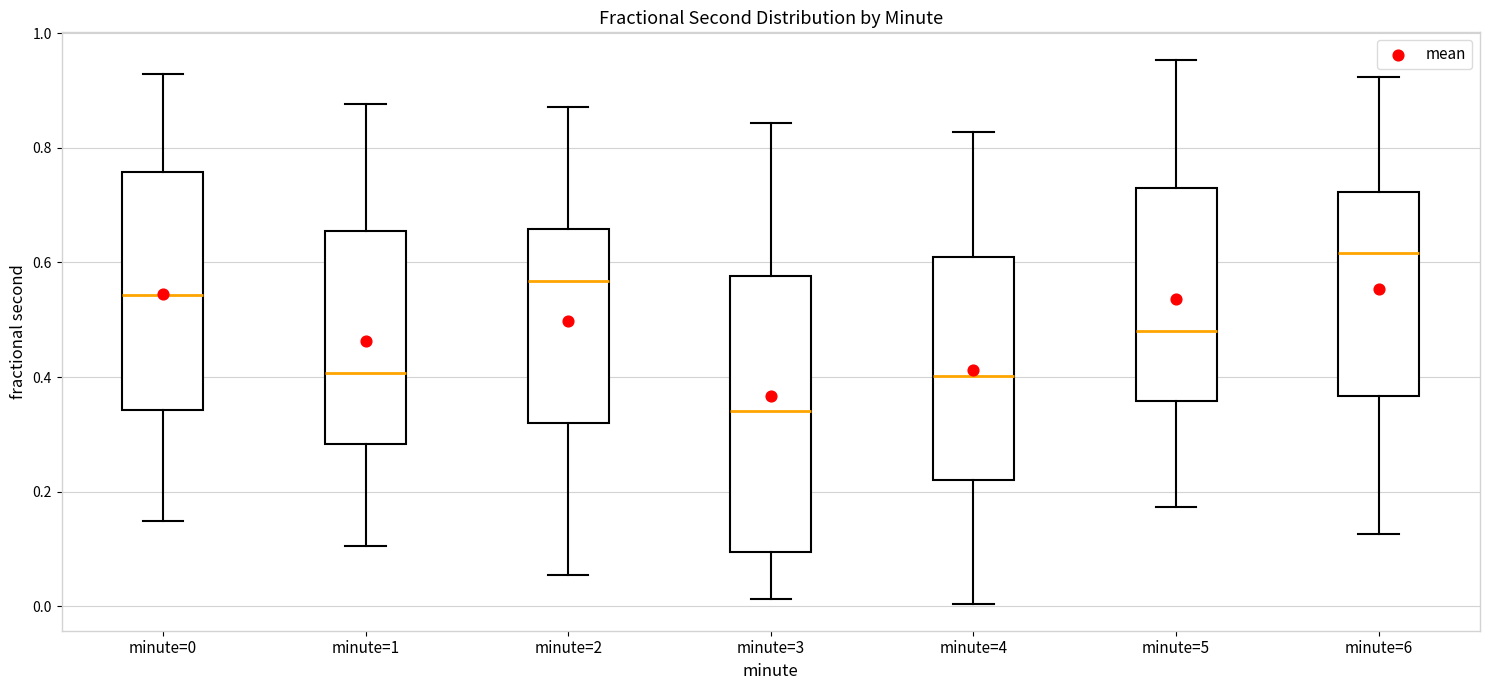

Where does the upper whisker of the box for minute=3 end on the y-axis? The values are not printed on the chart, so give them approximately, as read against the axis.

0.84